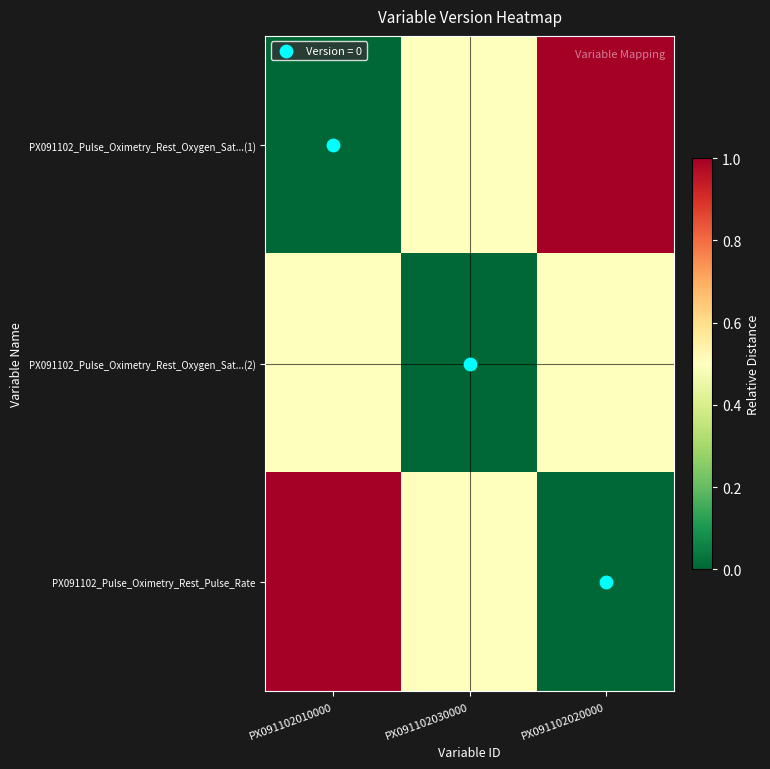

What is the total value across all series at PX091102020000?

1.5